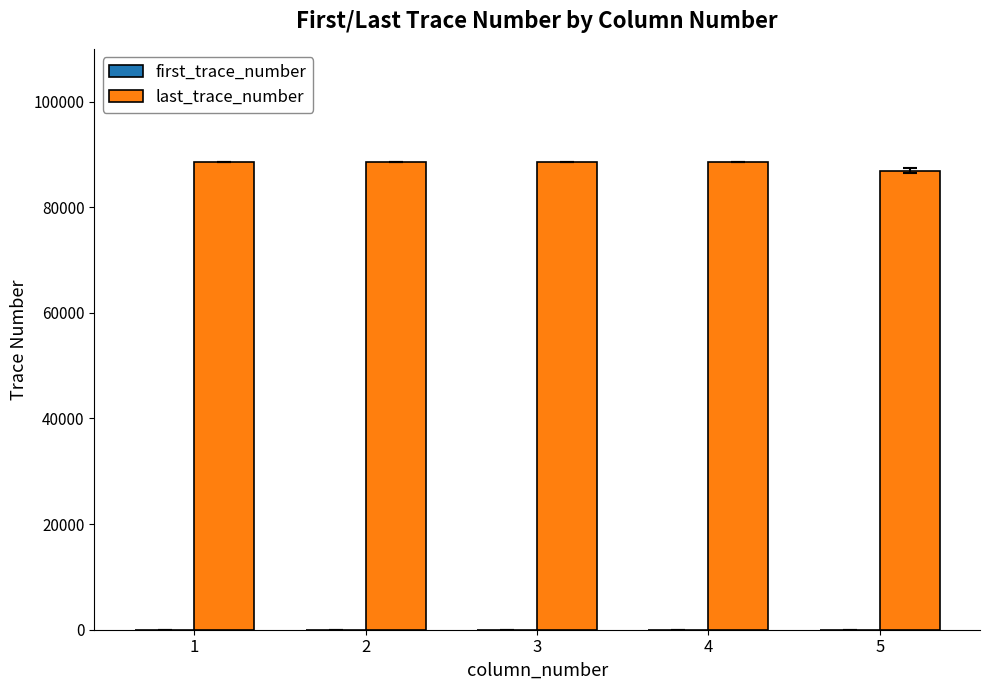

Count the number of data series in this chart.

2